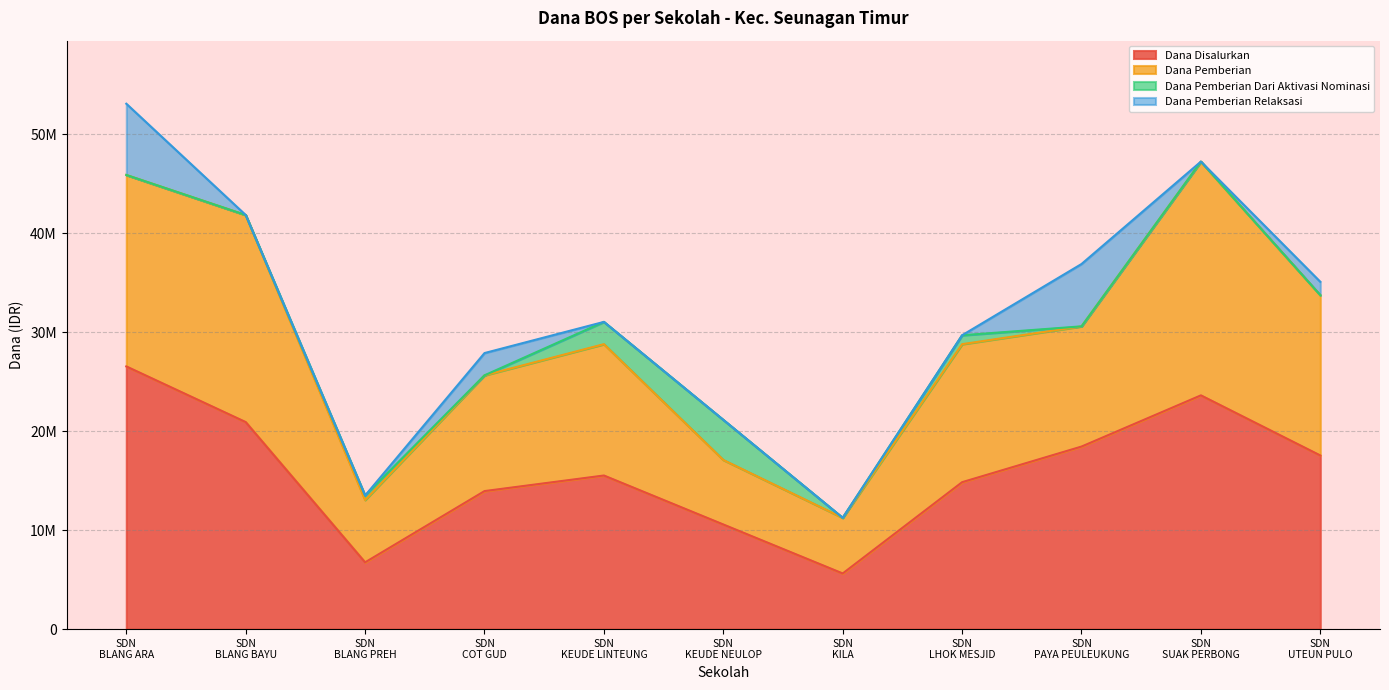

What is the difference between the maximum and minimum values in the Dana Disalurkan series?

20925000